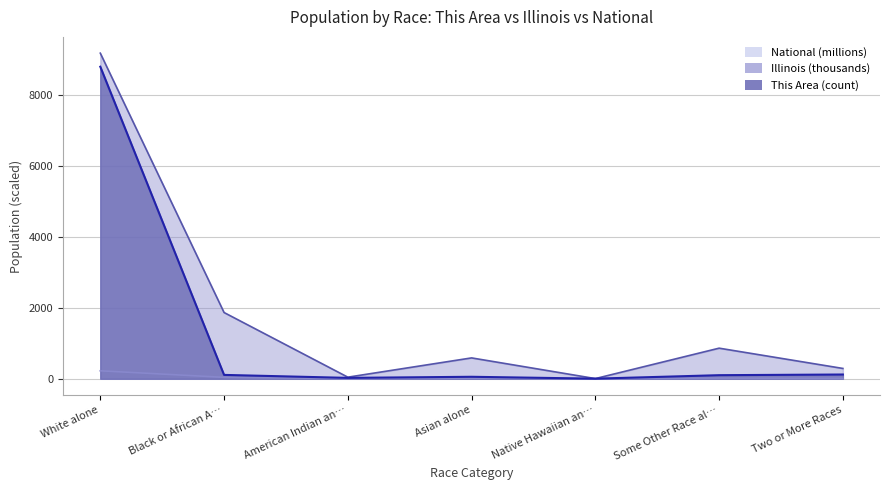

What is the minimum value for This Area?

2.0